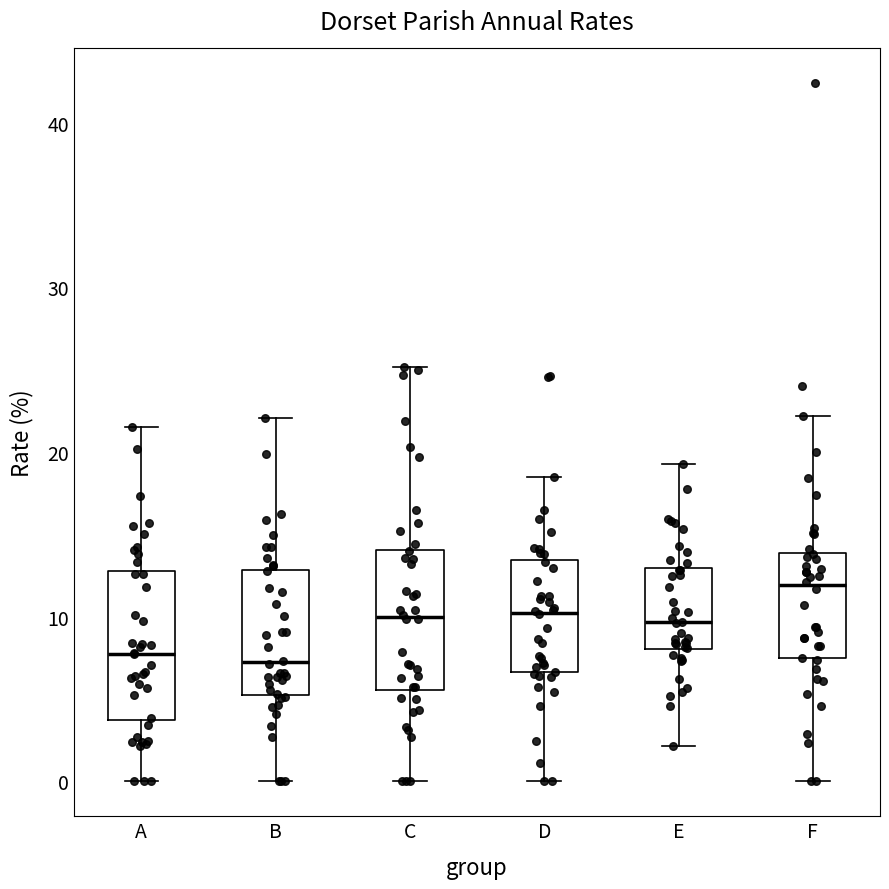

Reading left to right, transcribe this box plot: for each box, give where its median line is, the range the box spans, and where its two whiskers end, as read against the y-axis. The values are not printed on the chart, so give them approximately, as read against the axis.

A: median 8, box 4 to 13, whiskers 0 to 22
B: median 7, box 5 to 13, whiskers 0 to 22
C: median 10, box 6 to 14, whiskers 0 to 25
D: median 10, box 7 to 13, whiskers 0 to 18
E: median 10, box 8 to 13, whiskers 2 to 19
F: median 12, box 7 to 14, whiskers 0 to 22